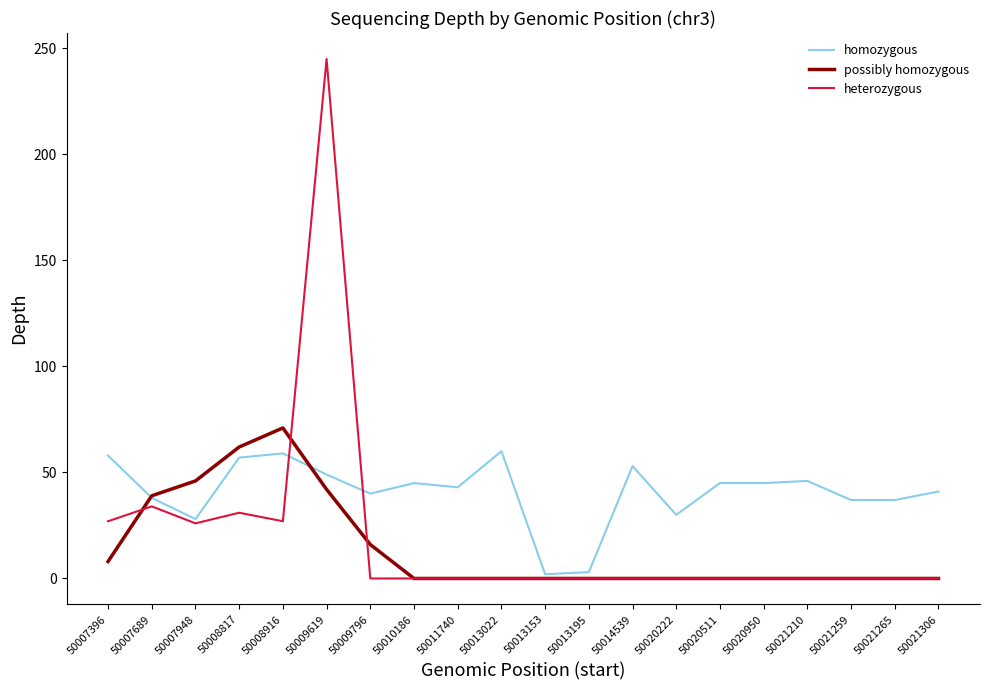

The value of possibly homozygous at 50013195 is 36. True or false?

False